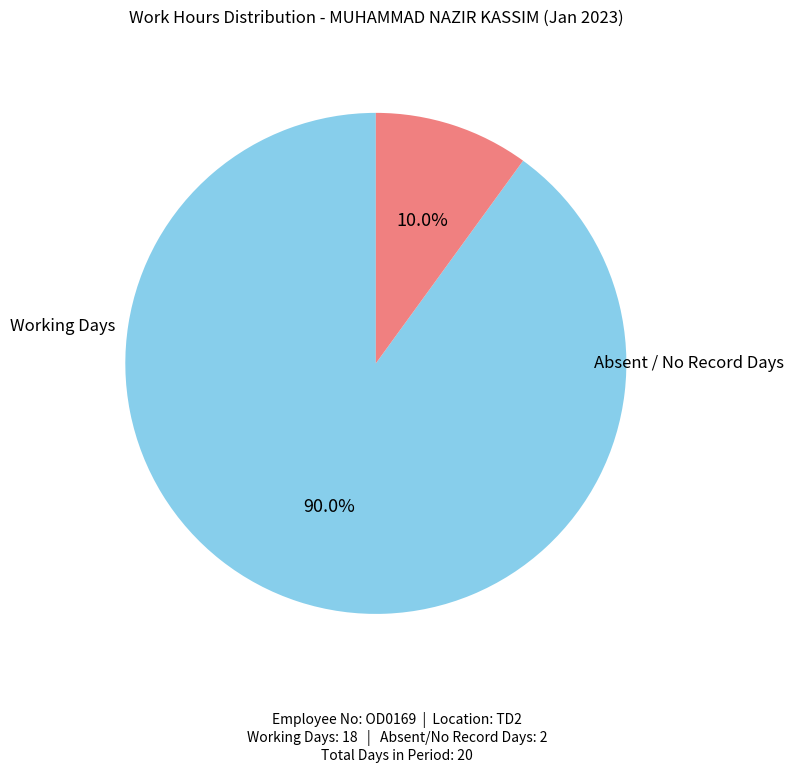

How many slices are in this pie chart?

2